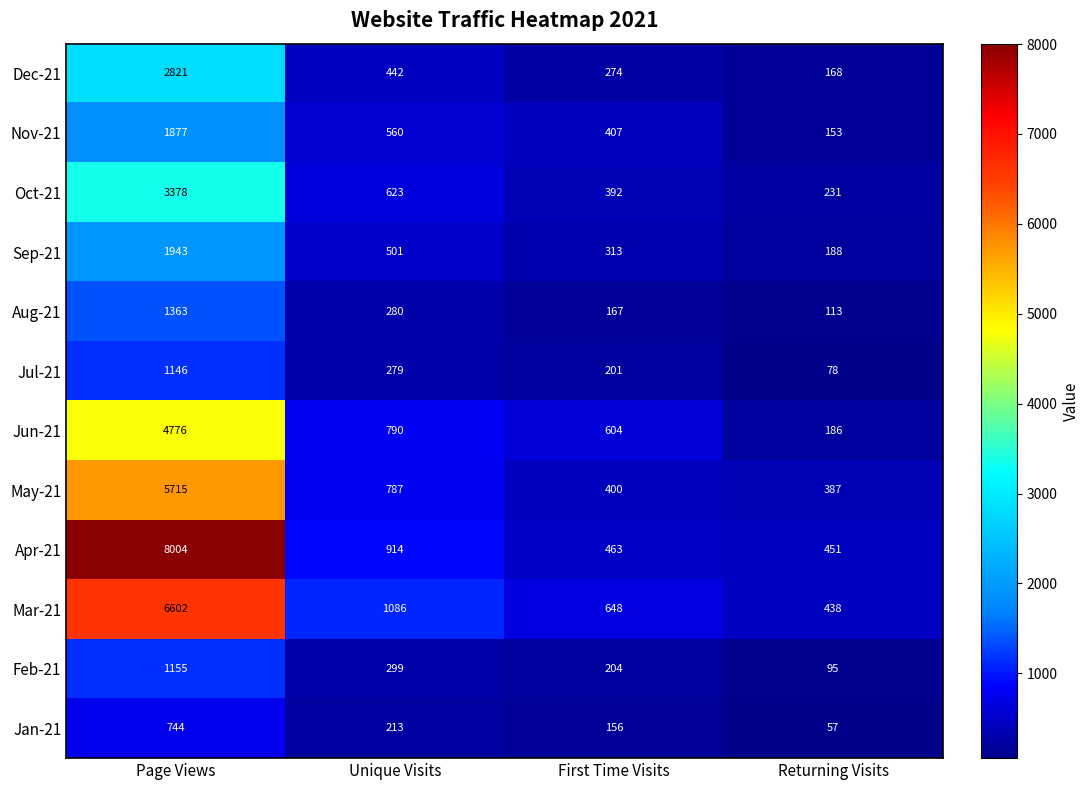

Which label corresponds to the smallest value in the chart?

Returning Visits